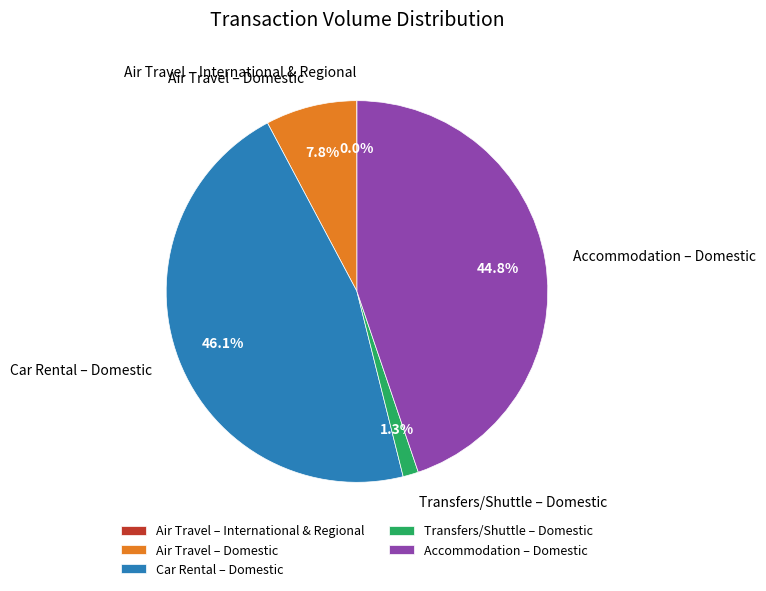

To the nearest percent, what is the average slice percentage?

20%